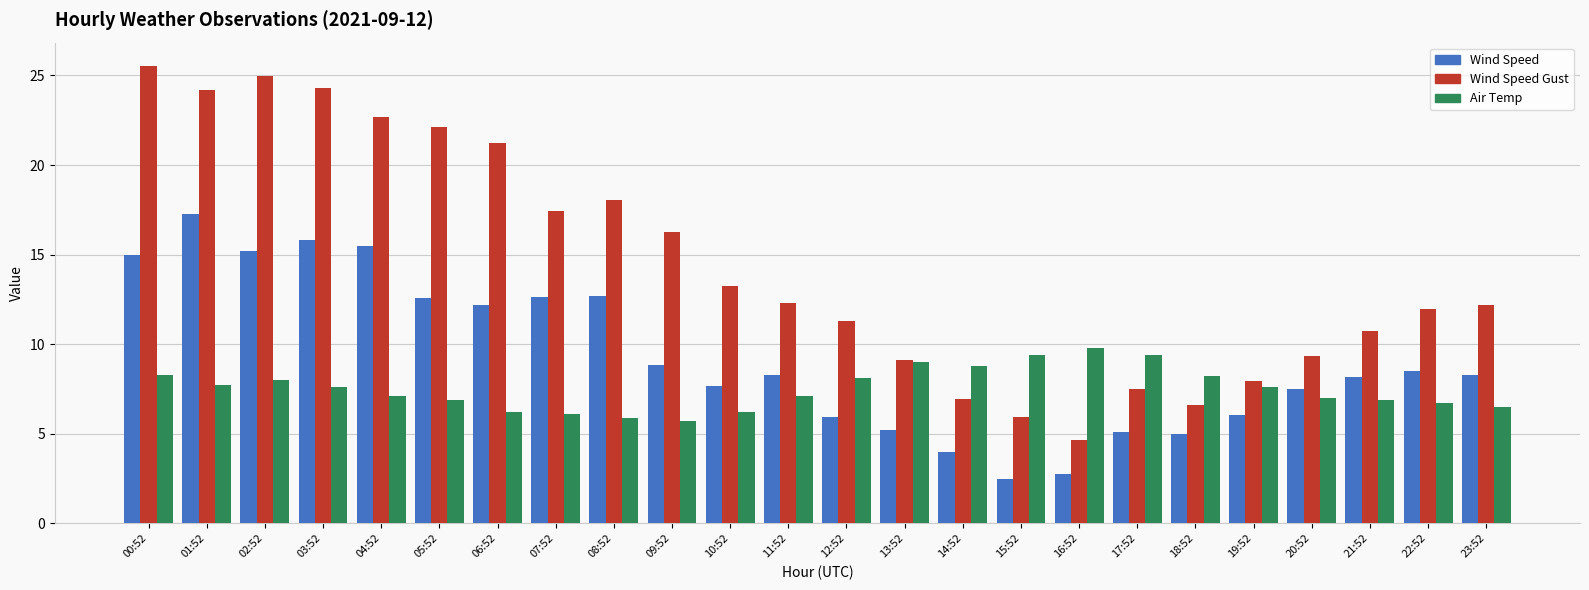

What is the label of the 23rd bar from the right?

01:52